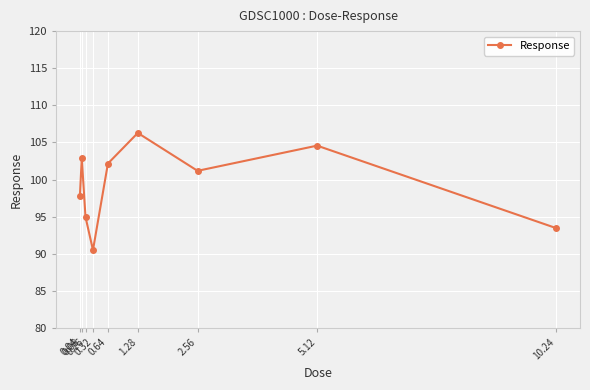

What is the difference between the maximum and second lowest values?

12.8